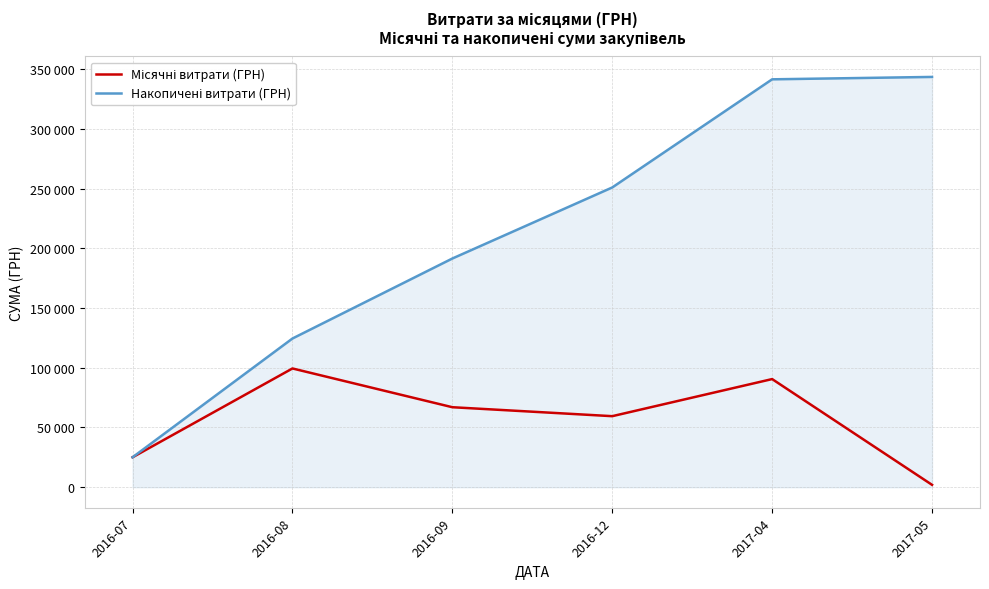

Does the chart have visible grid lines?

Yes